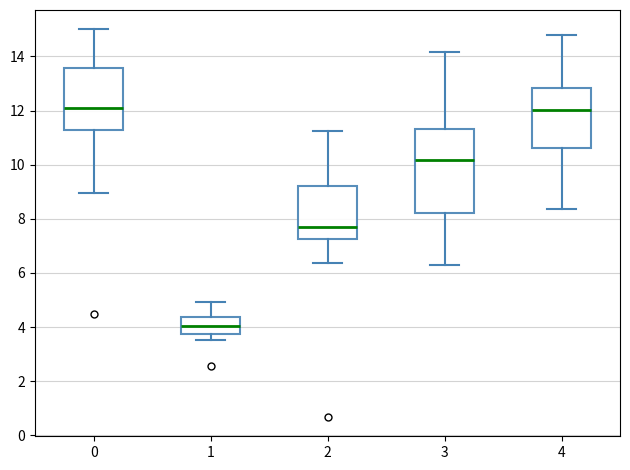

Where does the upper whisker of the box at x = 3 end on the y-axis? The values are not printed on the chart, so give them approximately, as read against the axis.

14.2